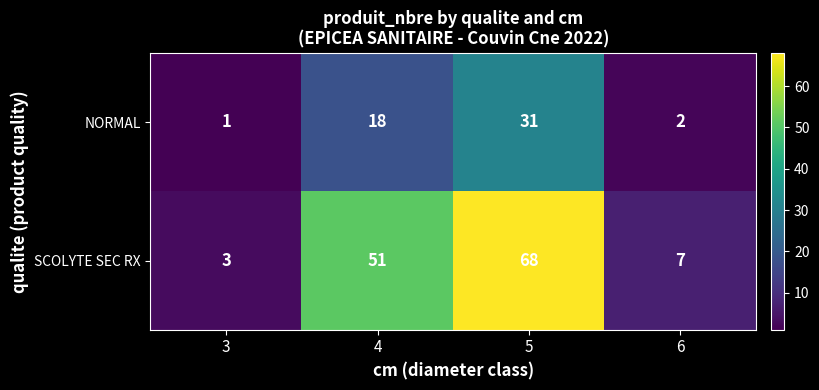

Which series changed the most between 5 and 6?

SCOLYTE SEC RX